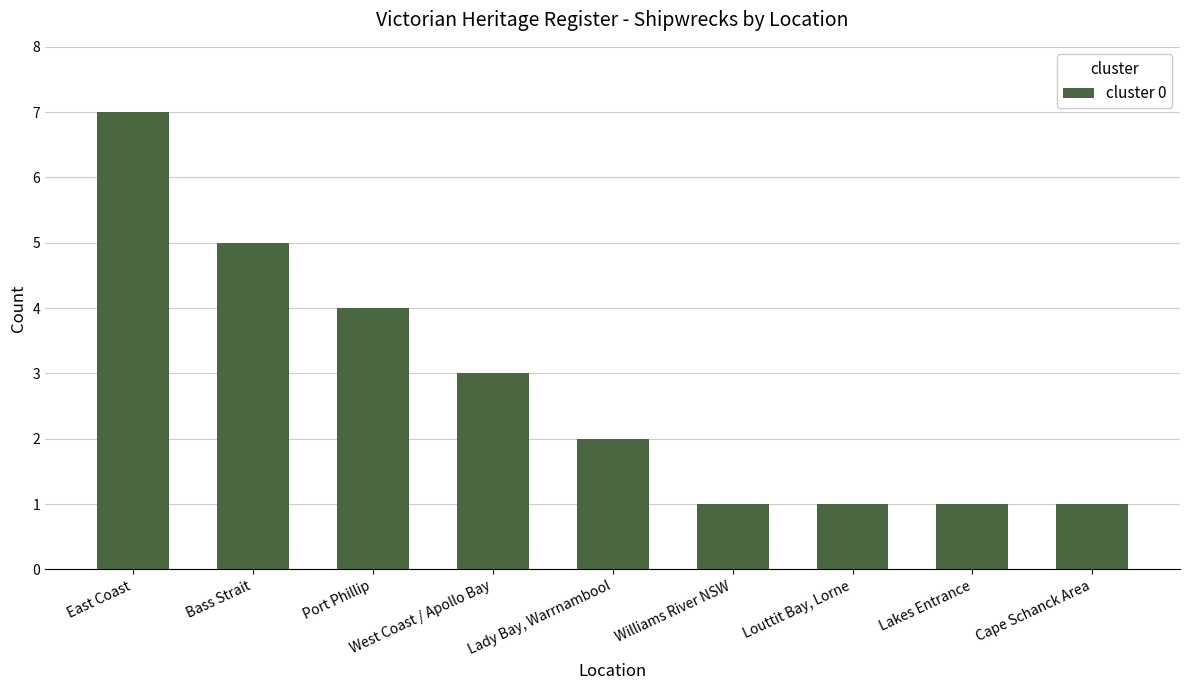

At which label does the data first exceed 2?

East Coast